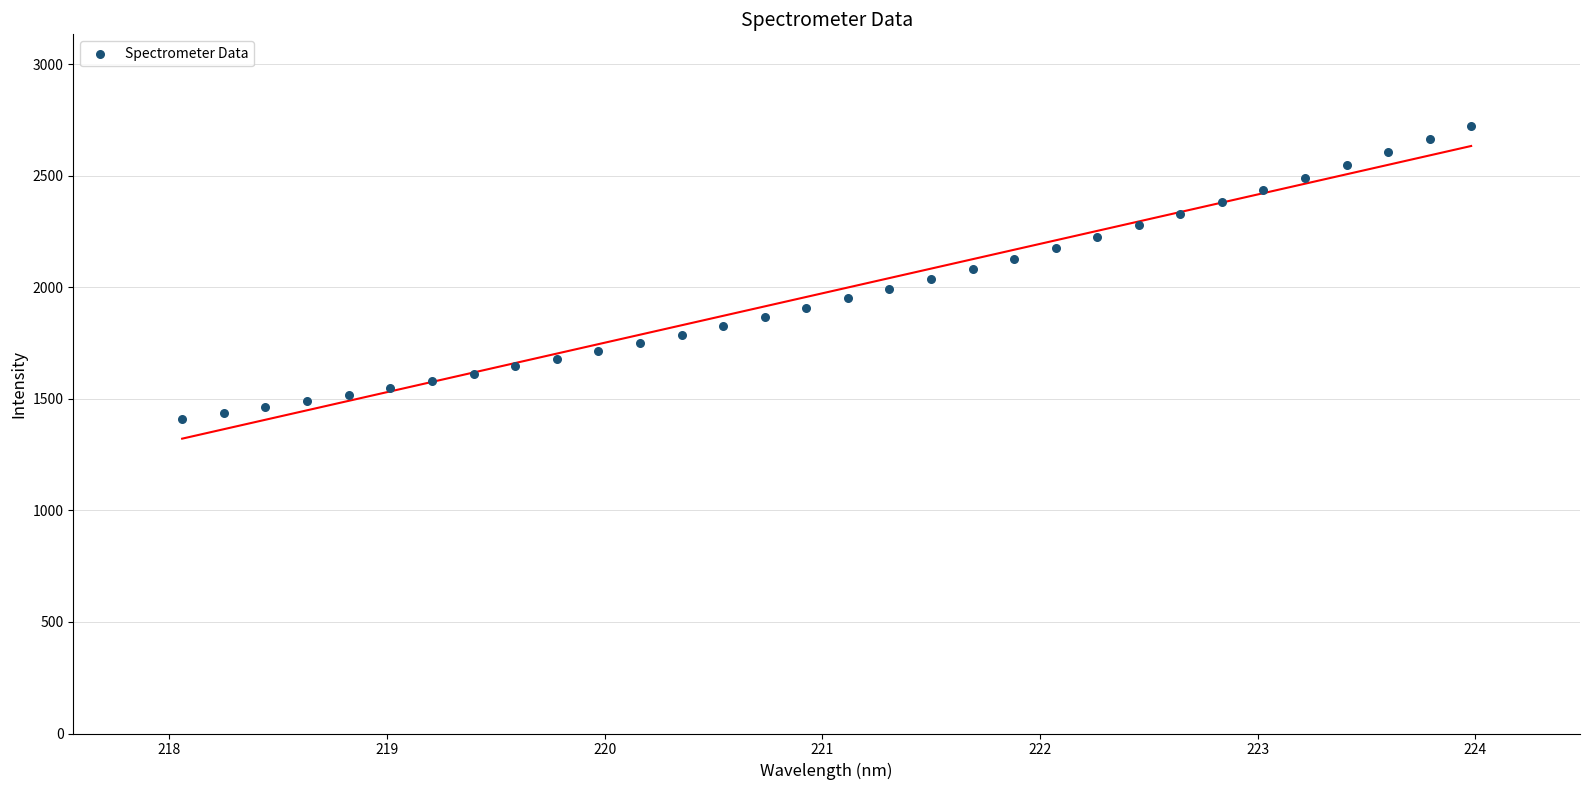

What is the range of X values (max minus min)?

5.9